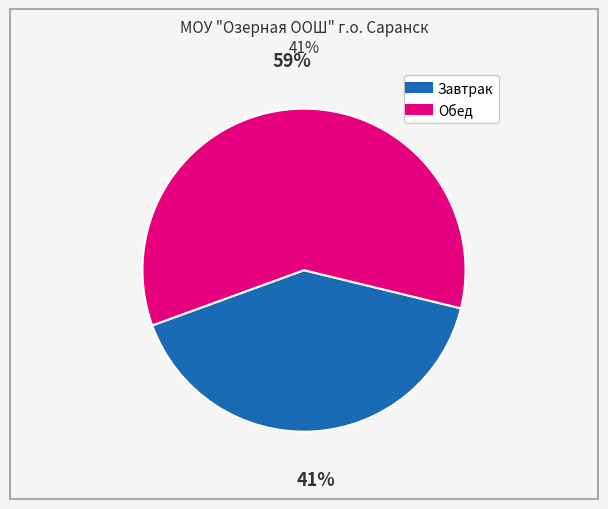

True or false: Завтрак accounts for 41% of the total.

True